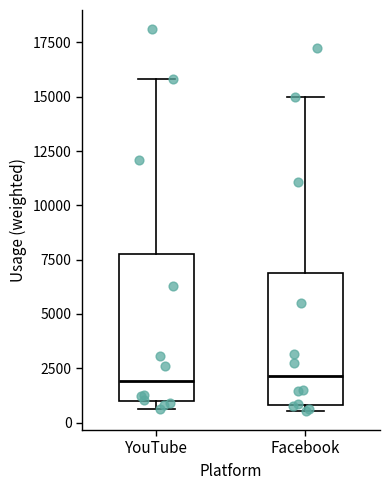

Reading left to right, transcribe this box plot: for each box, give where its median line is, the range the box spans, and where its two whiskers end, as read against the y-axis. The values are not printed on the chart, so give them approximately, as read against the axis.

YouTube: median 2000, box 1000 to 8000, whiskers 500 to 16000
Facebook: median 2000, box 1000 to 7000, whiskers 500 to 15000